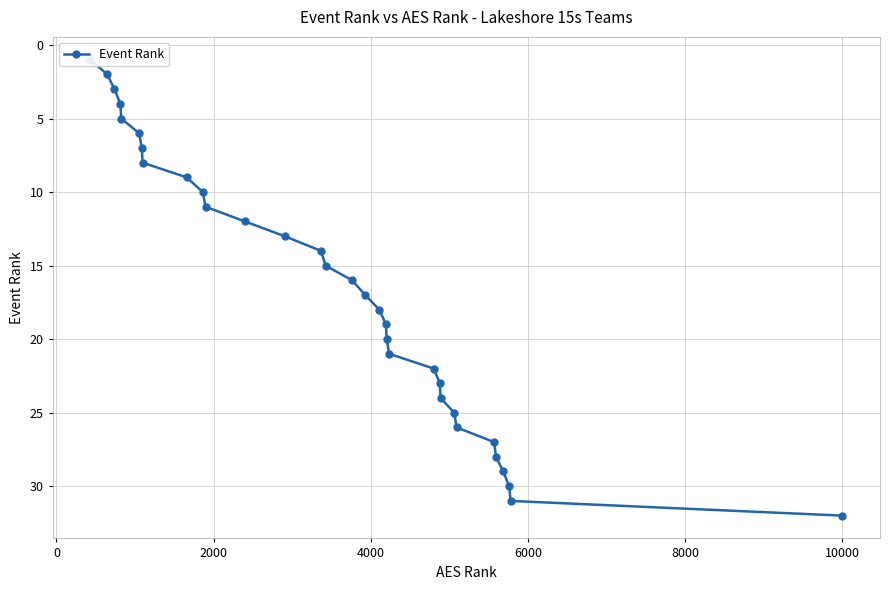

How many categories are shown in the chart?

32